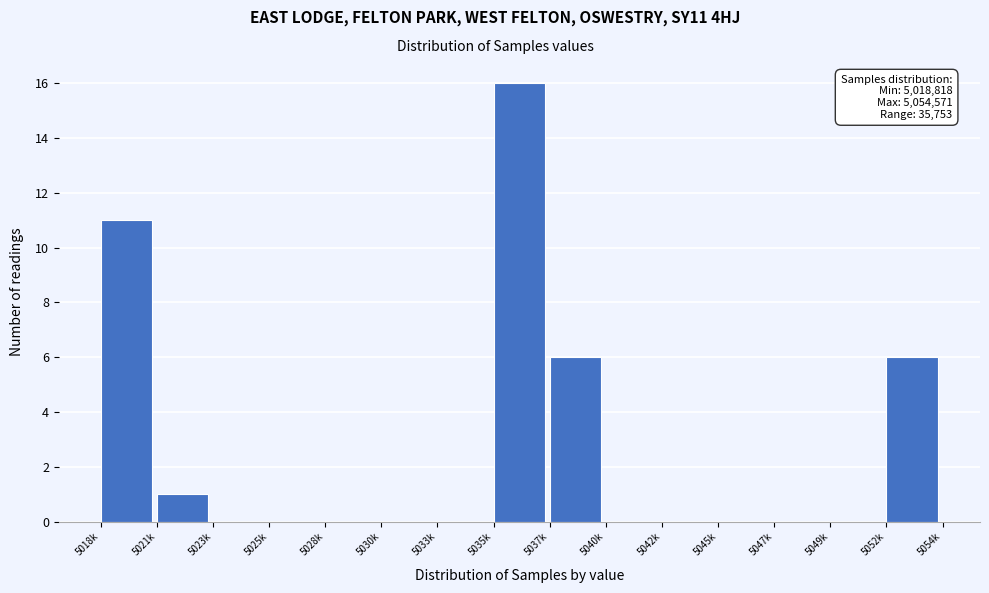

Reading right to left, list all the values displayed in this chart.

5052k=6	5049k=0	5047k=0	5045k=0	5042k=0	5040k=0	5037k=6	5035k=16	5033k=0	5030k=0	5028k=0	5025k=0	5023k=0	5021k=1	5018k=11